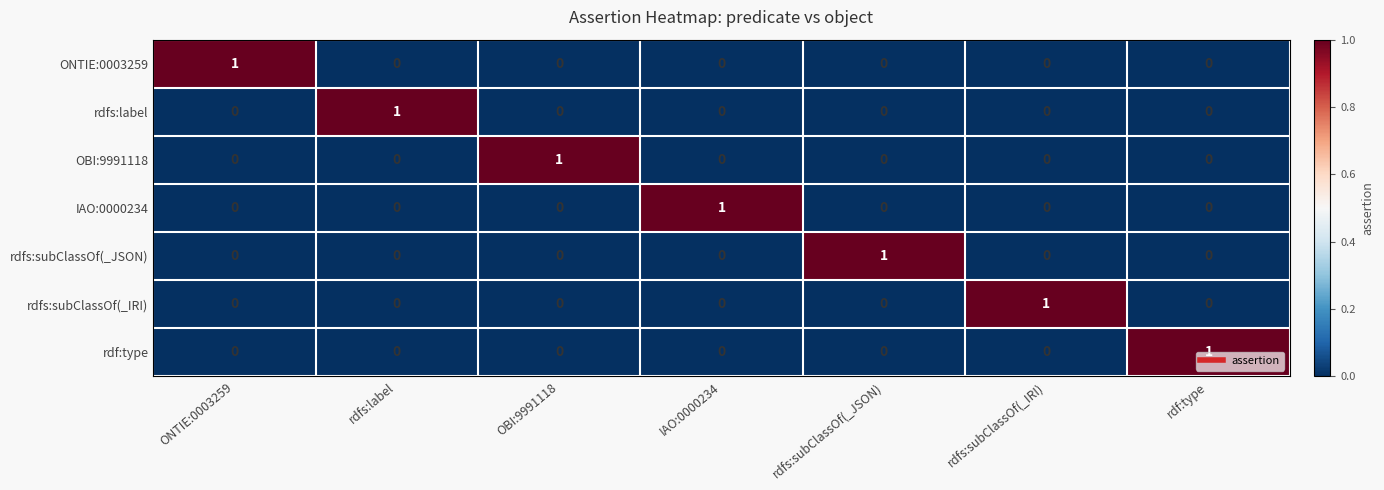

True or false: IAO:0000234 has a value of -1 at rdfs:subClassOf(_JSON).

False